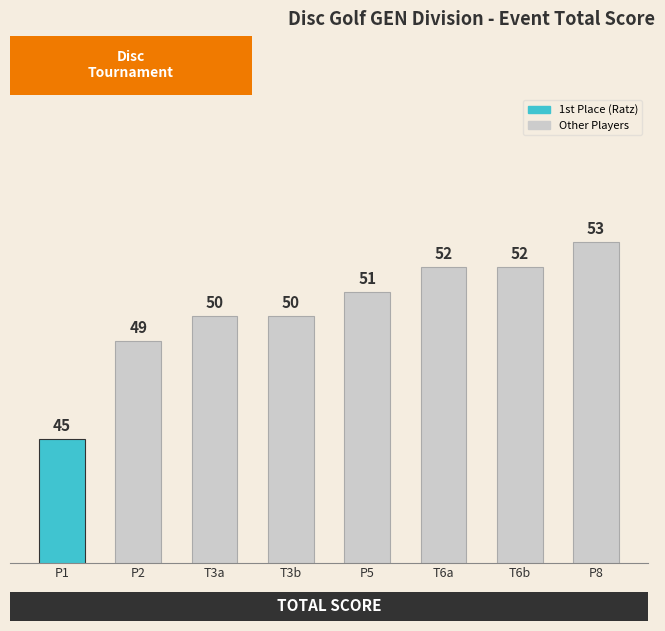

How many series are shown in this chart?

1